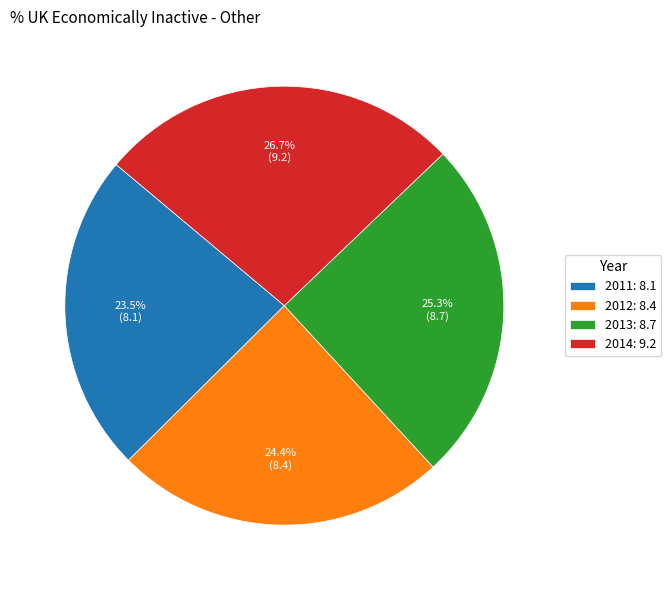

Which has a higher value, 2014: 9.2 or 2012: 8.4?

2014: 9.2